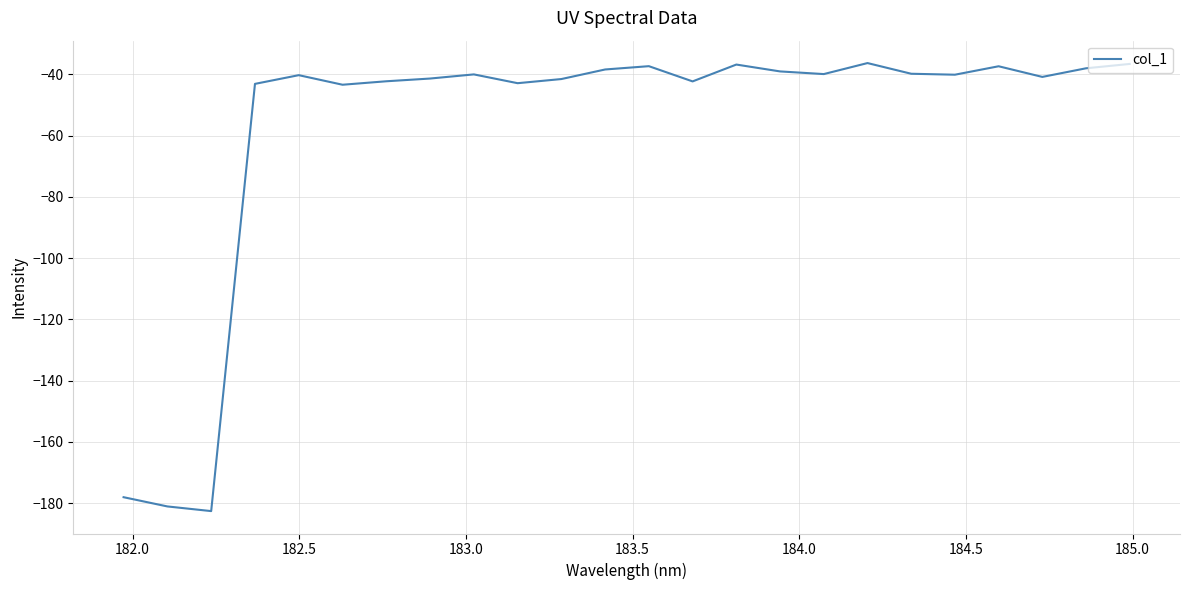

What is the greatest value displayed?

-36.3